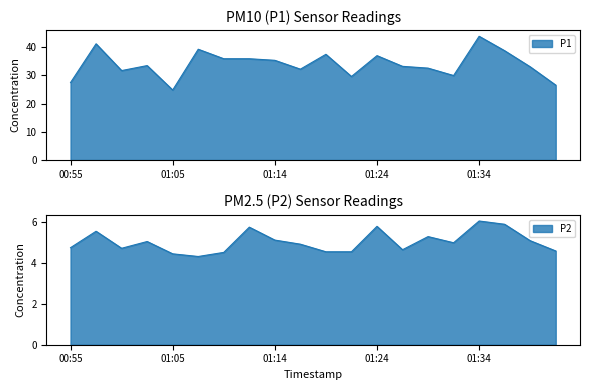

Is the value of P1 at 01:07 greater than the value of P2 at 01:14?

Yes